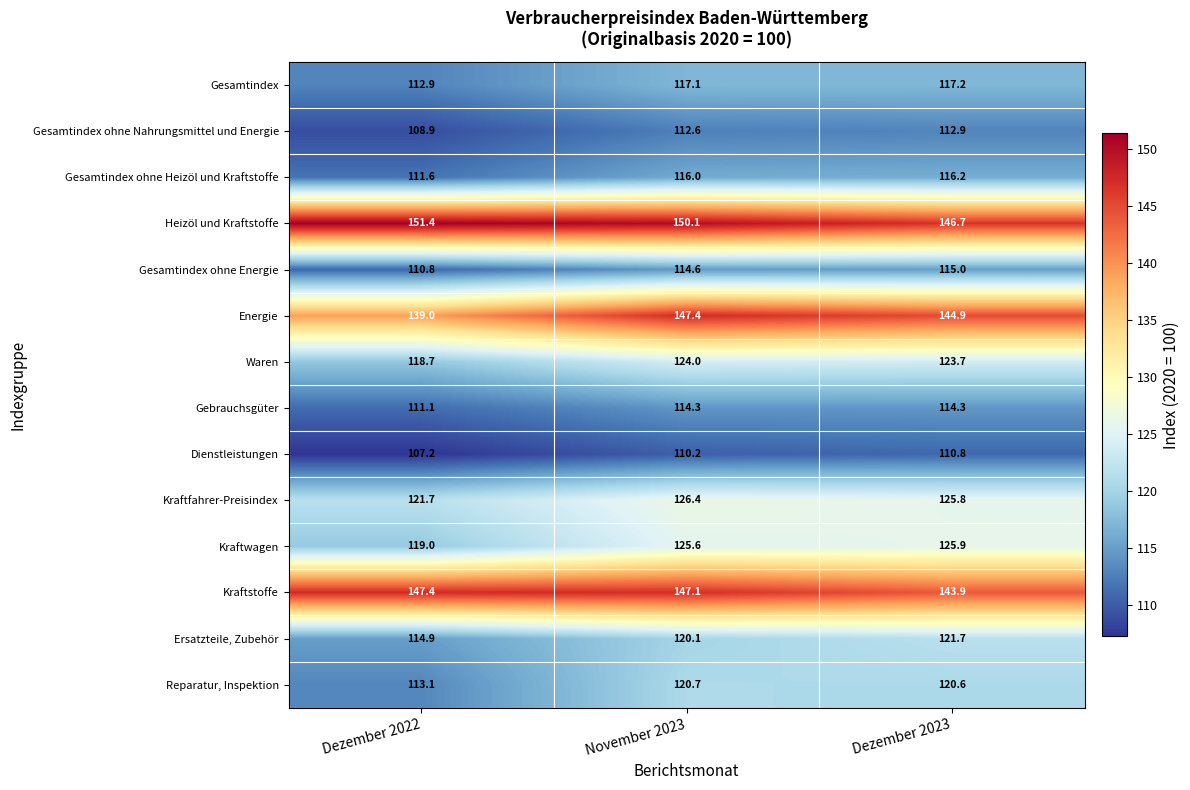

Is it true that Waren equals 57.2 at November 2023?

False